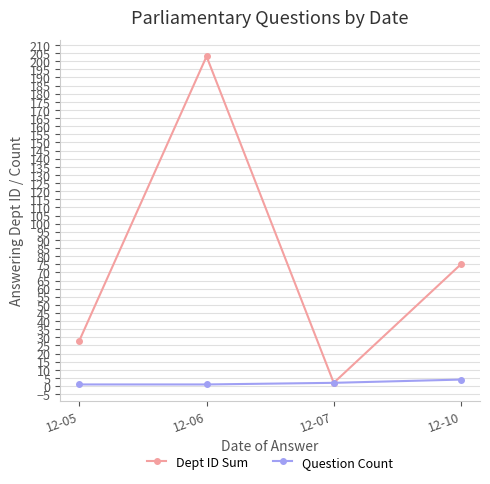

Which series has the largest total across all categories?

Dept ID Sum